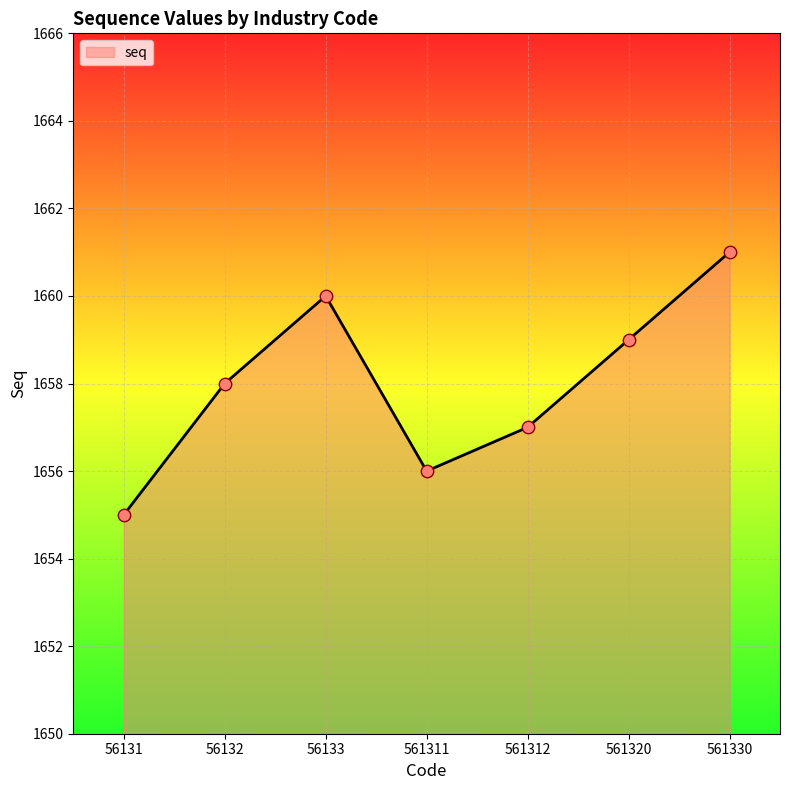

Between 561320 and 56132, which is larger?

561320